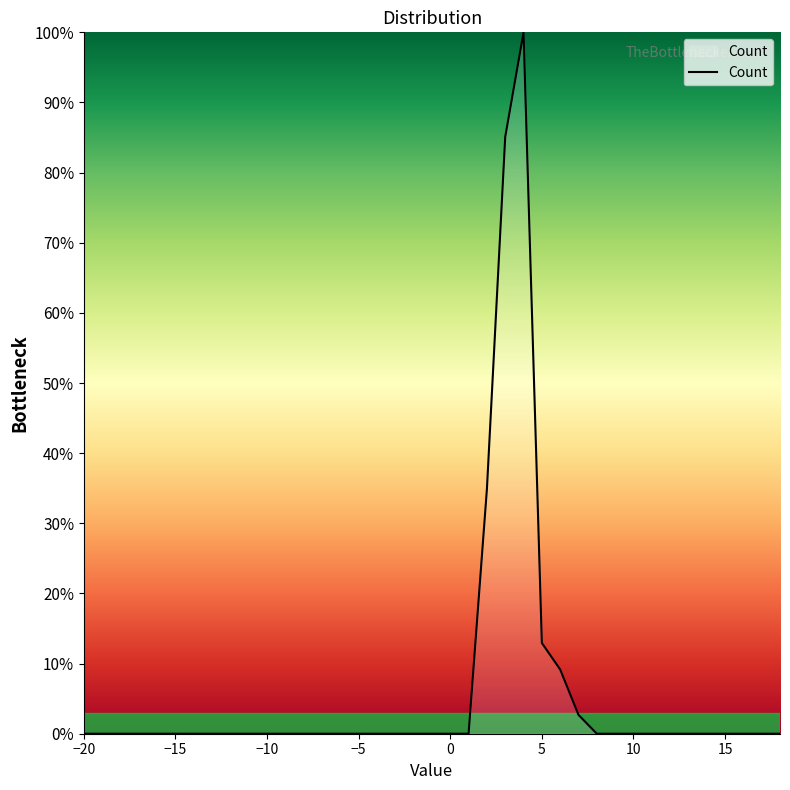

What is the sum of all values?

244.7